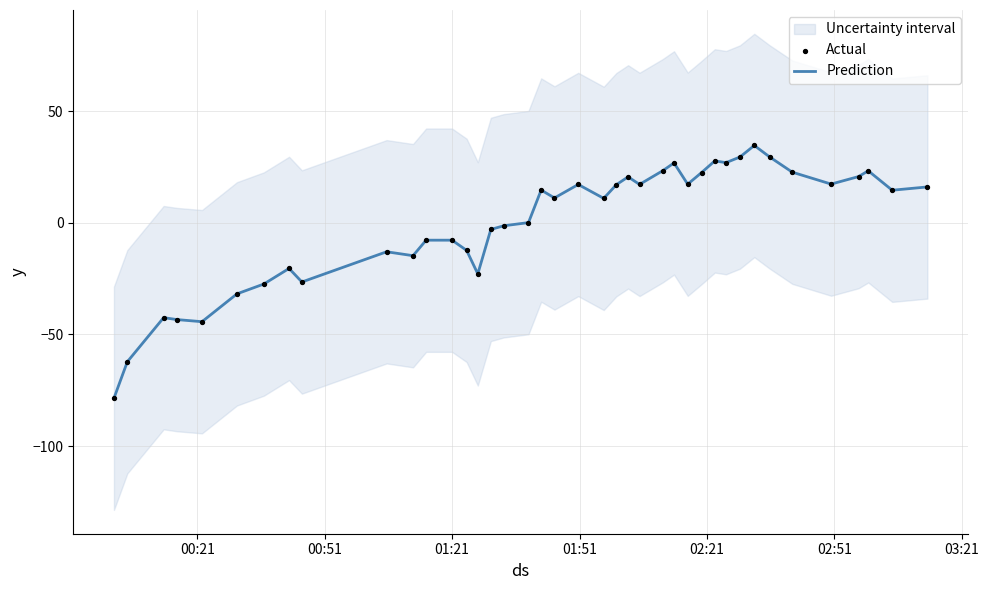

Is the value of Prediction at 35 greater than the value of Actual at 13?

Yes